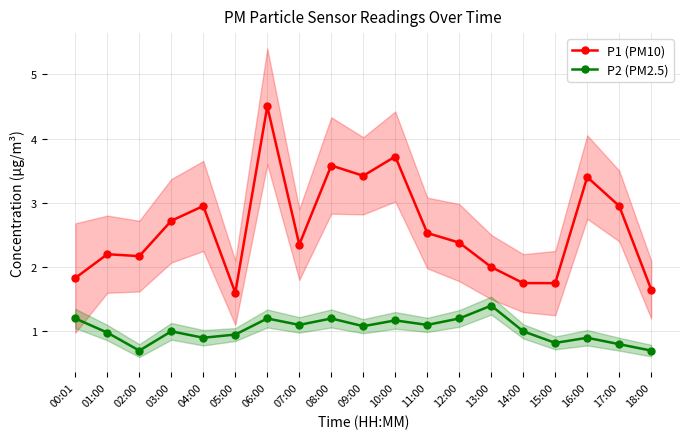

What is the value of the P1 (PM10) point at the 4th from the left?

2.7